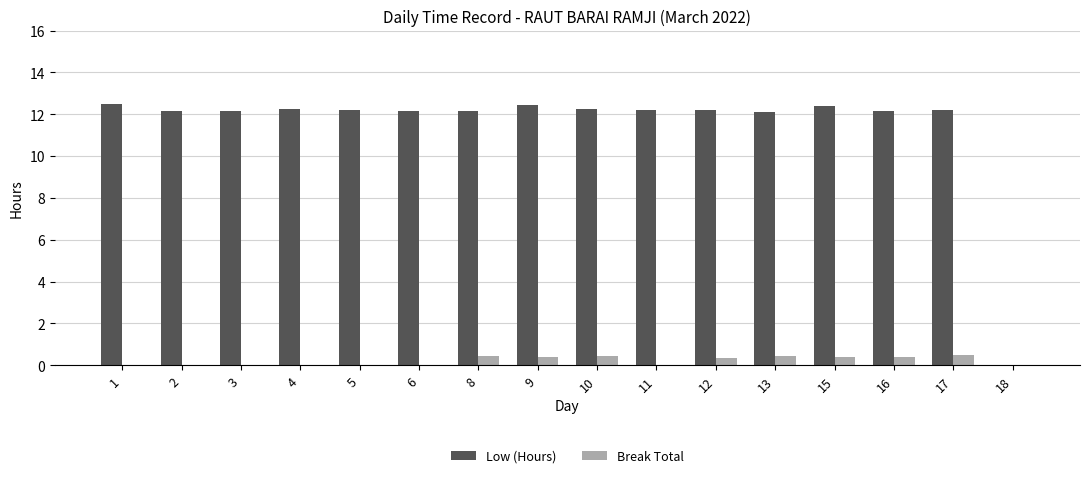

What is the total value across all series at 16?

12.6